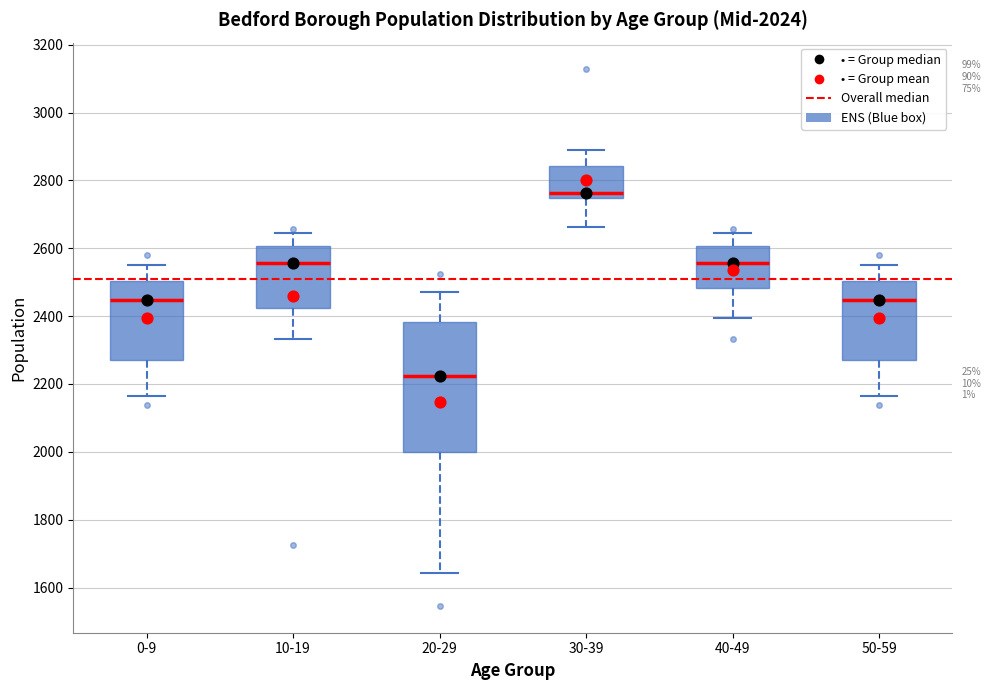

Which box has the lowest median line?

20-29